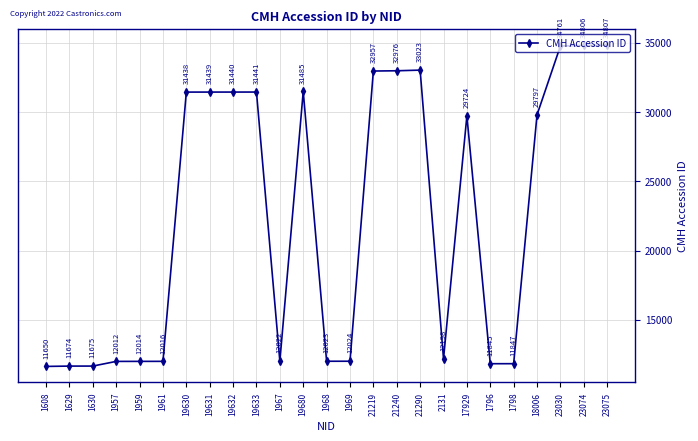

Reading right to left, what are all the values shown in this chart?

34807	34806	34761	29797	11847	11845	29724	12198	33023	32976	32957	12024	12023	31485	12022	31441	31440	31439	31438	12016	12014	12012	11675	11674	11650